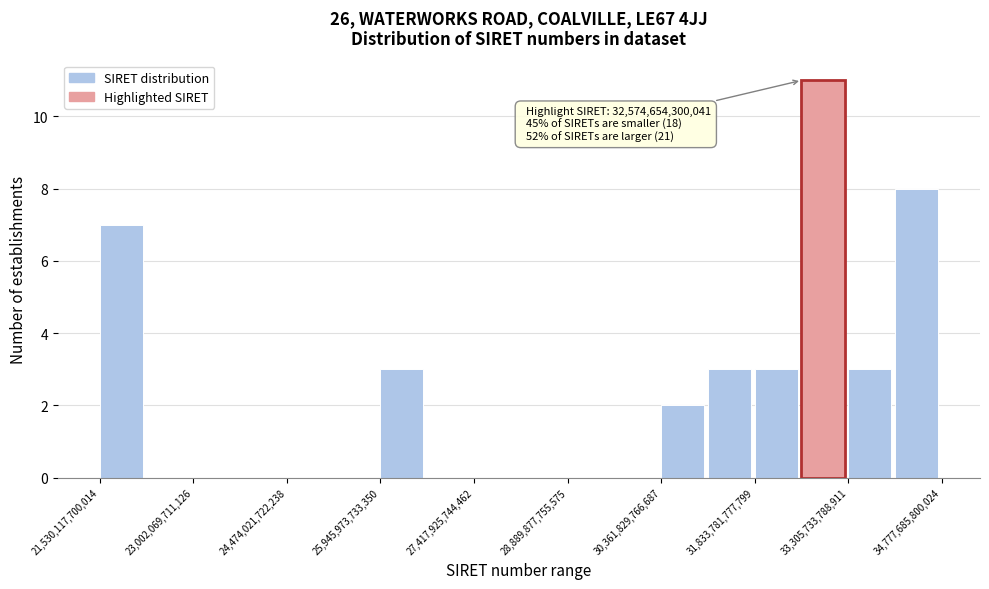

Around what value on the x-axis is the tallest bar? Give the approximate position of its centre, as read against the axis.

33000000000000